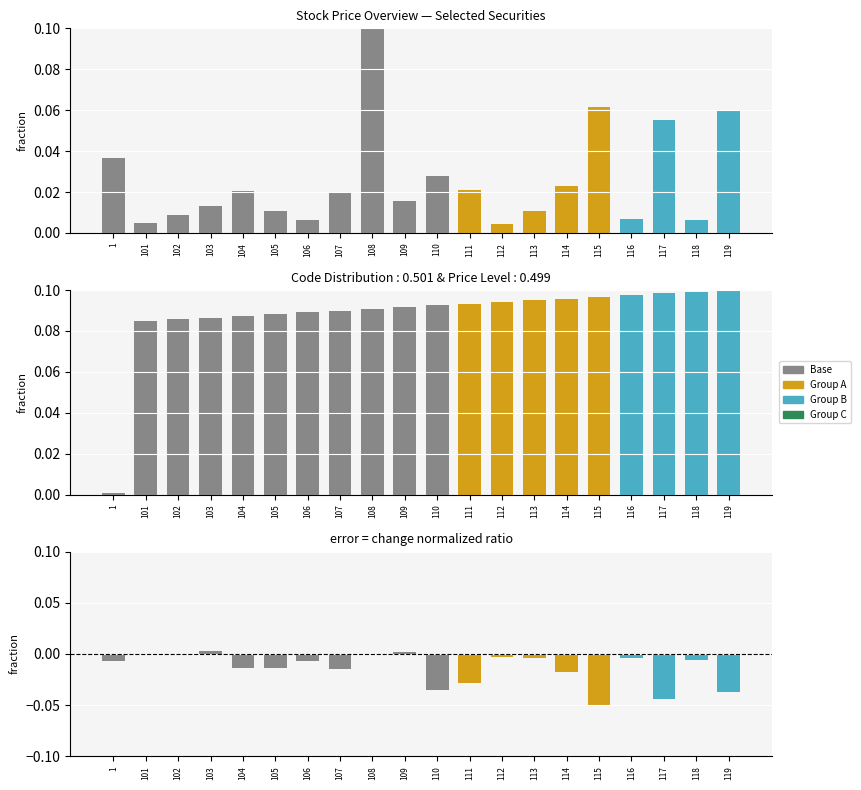

How many groups of bars are there?

20